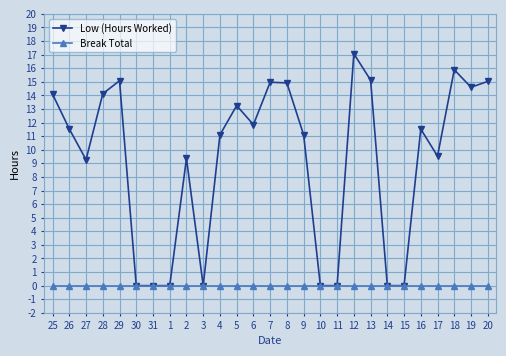

What is the label of the 11th point from the right?

10